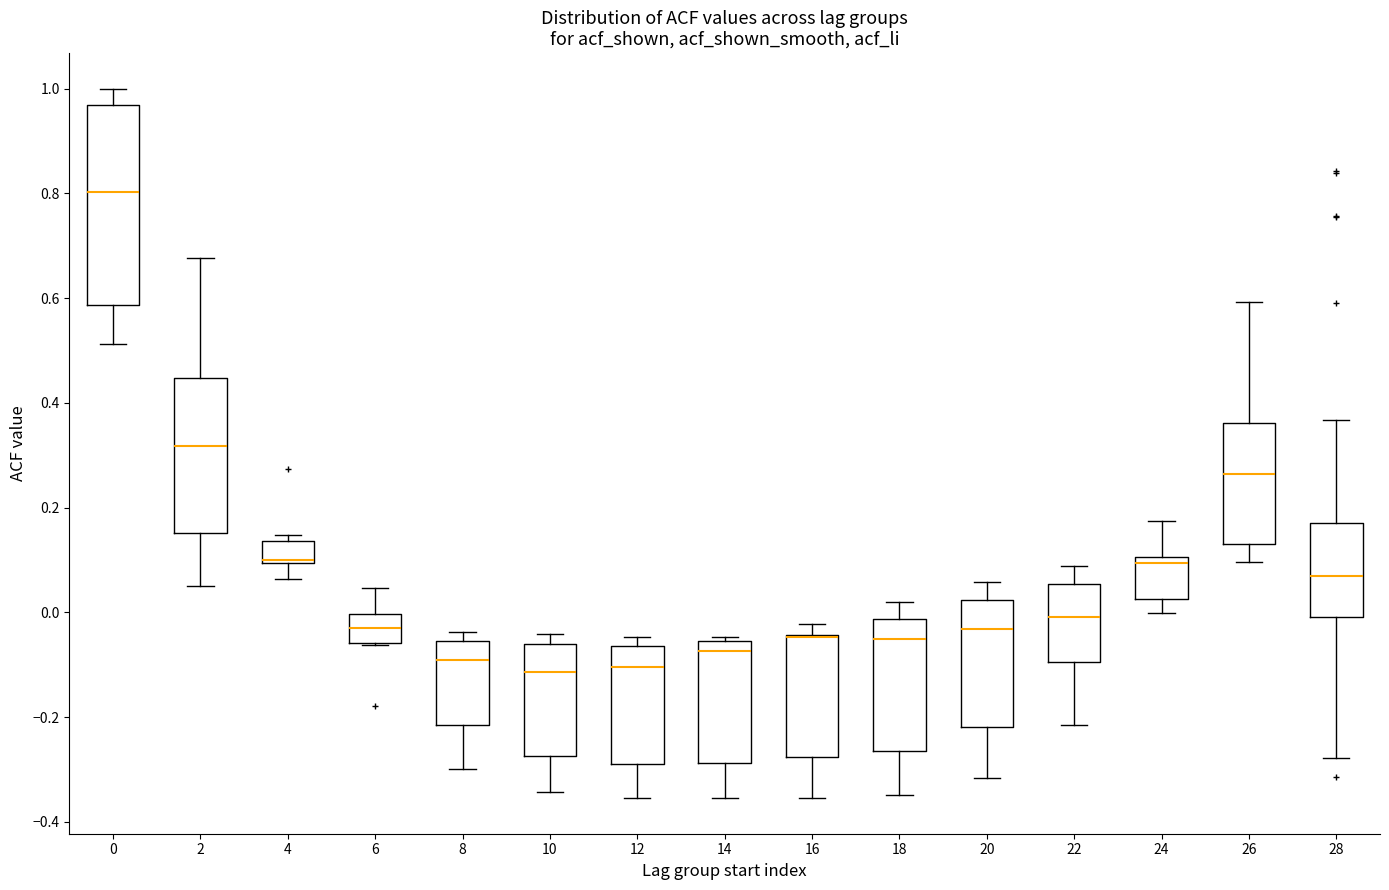

Reading left to right, transcribe this box plot: for each box, give where its median line is, the range the box spans, and where its two whiskers end, as read against the y-axis. The values are not printed on the chart, so give them approximately, as read against the axis.

0: median 0.80, box 0.58 to 0.96, whiskers 0.52 to 1.00
2: median 0.32, box 0.16 to 0.44, whiskers 0.06 to 0.68
4: median 0.10 (drawn on the box's lower edge), box 0.10 to 0.14, whiskers 0.06 to 0.14 (just above the box's upper edge)
6: median -0.04, box -0.06 to 0.00, whiskers -0.06 to 0.04
8: median -0.10, box -0.22 to -0.06, whiskers -0.30 to -0.04
10: median -0.12, box -0.28 to -0.06, whiskers -0.34 to -0.04
12: median -0.10, box -0.28 to -0.06, whiskers -0.36 to -0.04
14: median -0.08, box -0.28 to -0.06, whiskers -0.36 to -0.04
16: median -0.04 (drawn on the box's upper edge), box -0.28 to -0.04, whiskers -0.36 to -0.02
18: median -0.04, box -0.26 to -0.02, whiskers -0.34 to 0.02
20: median -0.04, box -0.22 to 0.02, whiskers -0.32 to 0.06
22: median 0.00, box -0.10 to 0.06, whiskers -0.22 to 0.08
24: median 0.10 (just below the box's upper edge), box 0.02 to 0.10, whiskers 0.00 to 0.18
26: median 0.26, box 0.14 to 0.36, whiskers 0.10 to 0.60
28: median 0.08, box 0.00 to 0.18, whiskers -0.28 to 0.36